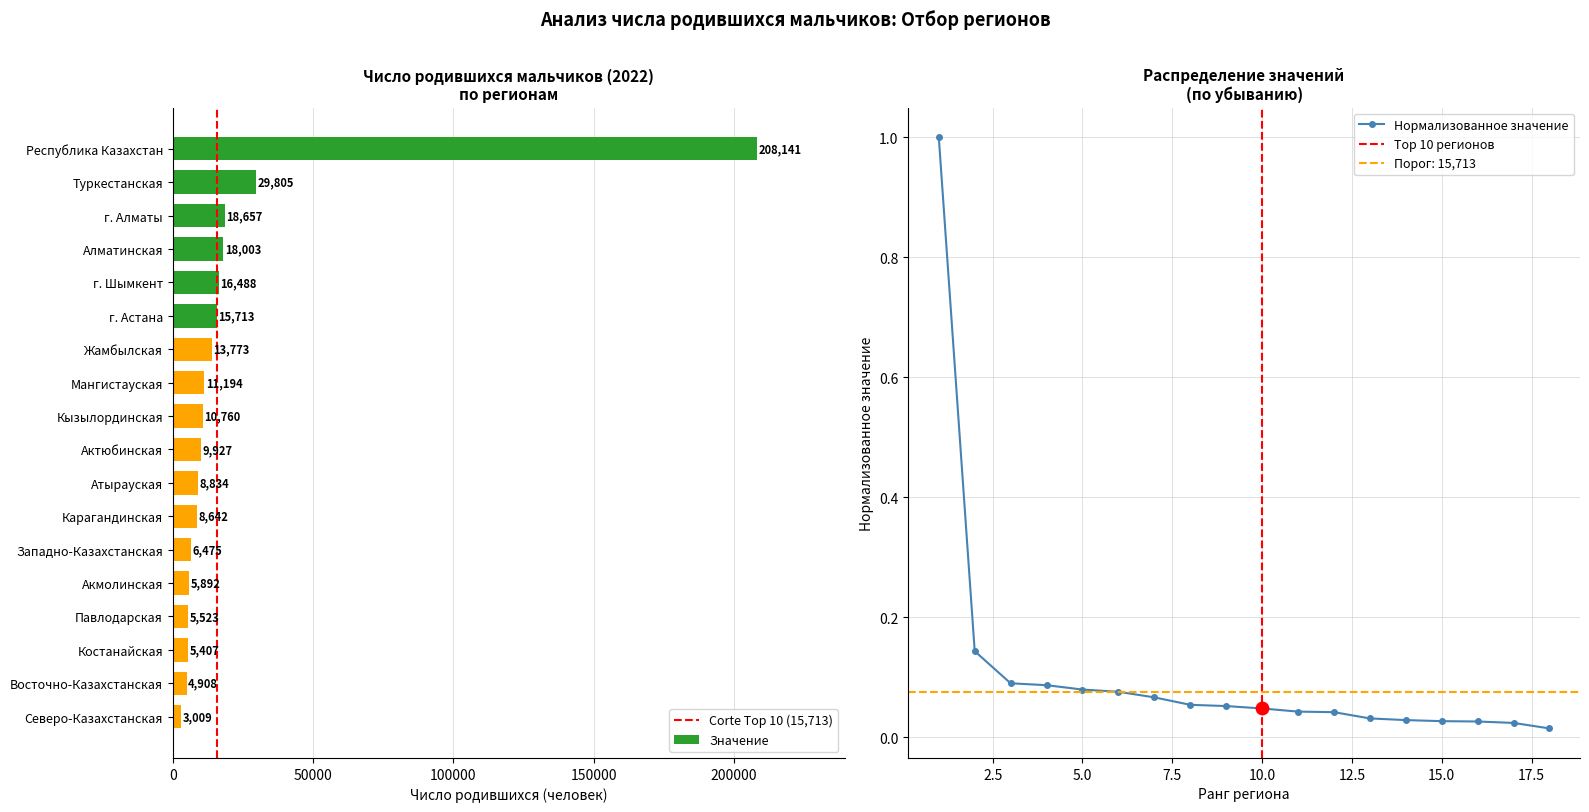

What is the change in value from Кызылординская to Восточно-Казахстанская?

-5852